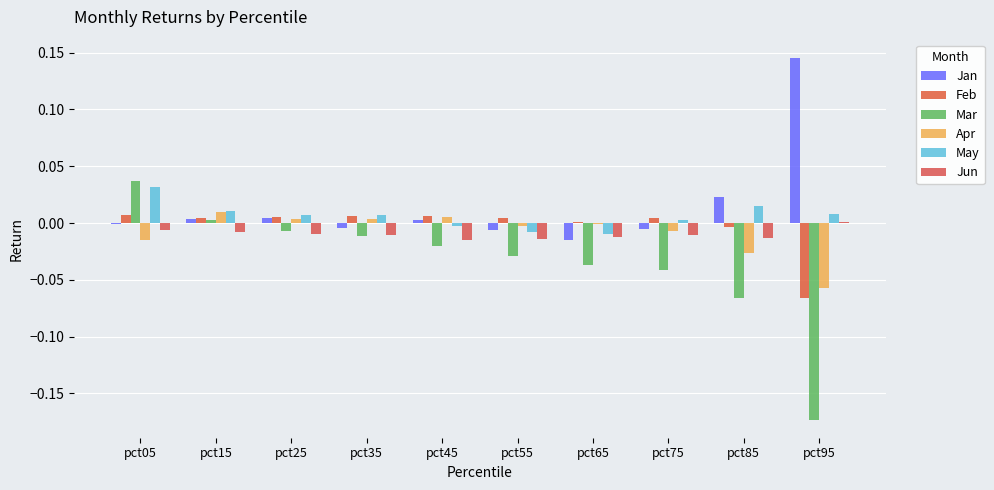

True or false: Feb has a value of 0.0 at pct25.

False